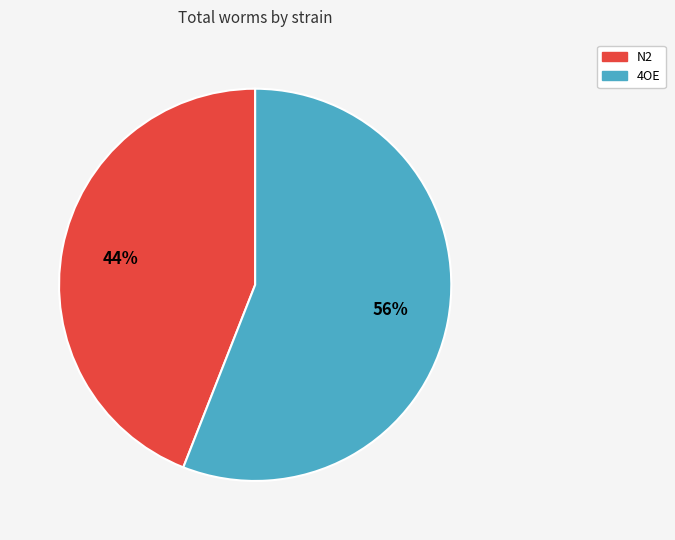

The N2 slice represents 44% of the pie. True or false?

True